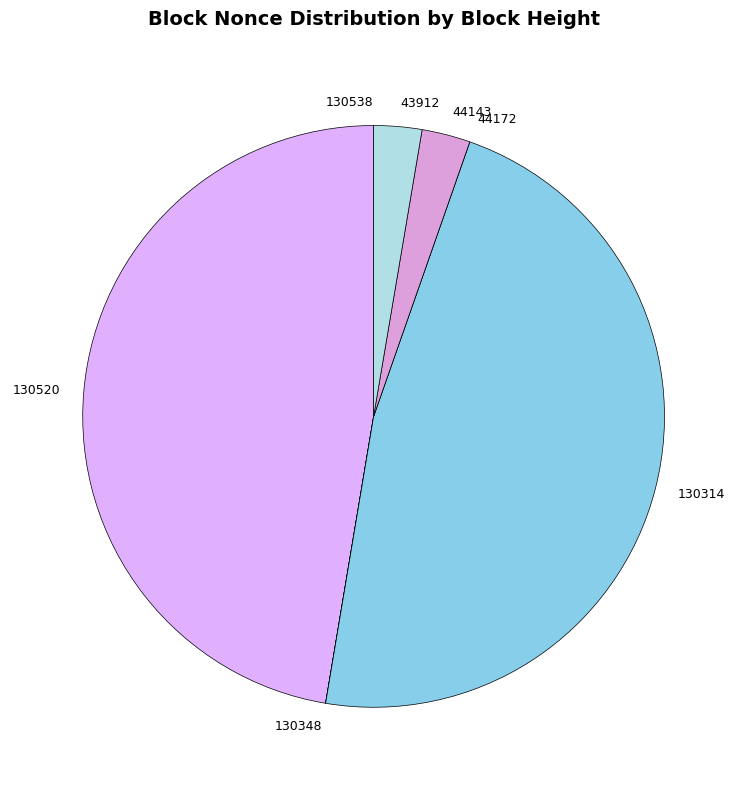

Does 130314 represent more than half of the total?

No